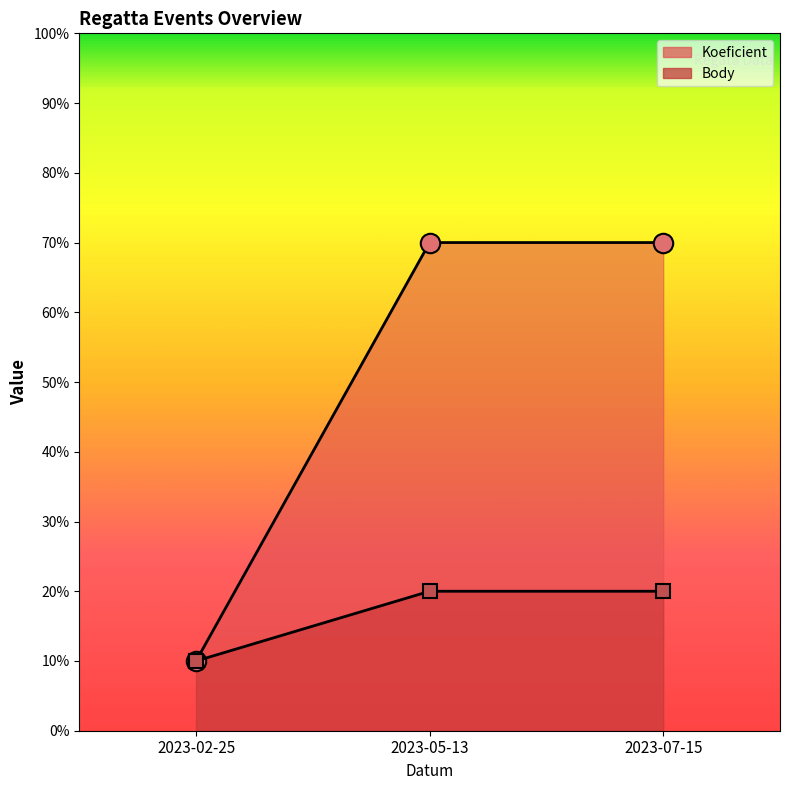

What are all the series names shown in the legend?

Koeficient, Body